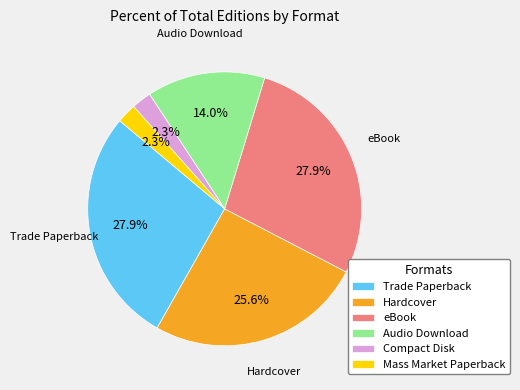

What is the ratio of the value at Mass Market Paperback to the value at Audio Download?

0.2